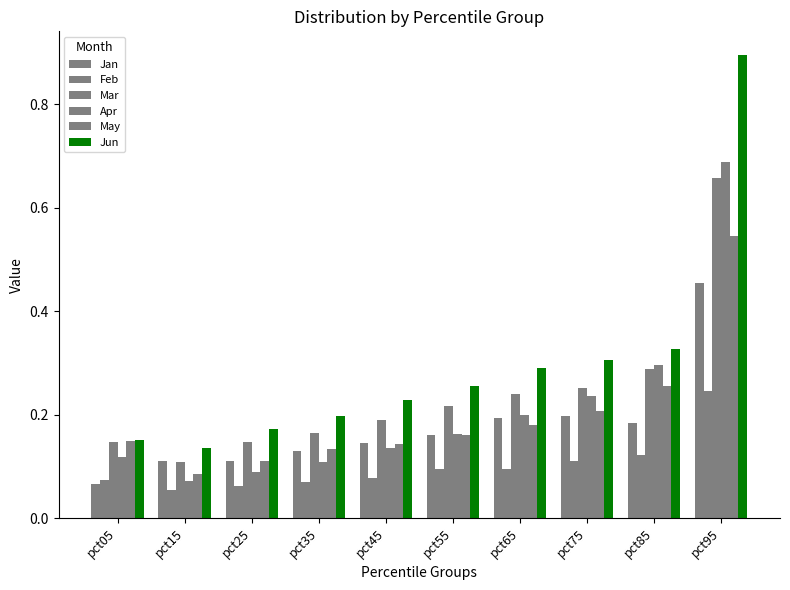

Count the number of data series in this chart.

6